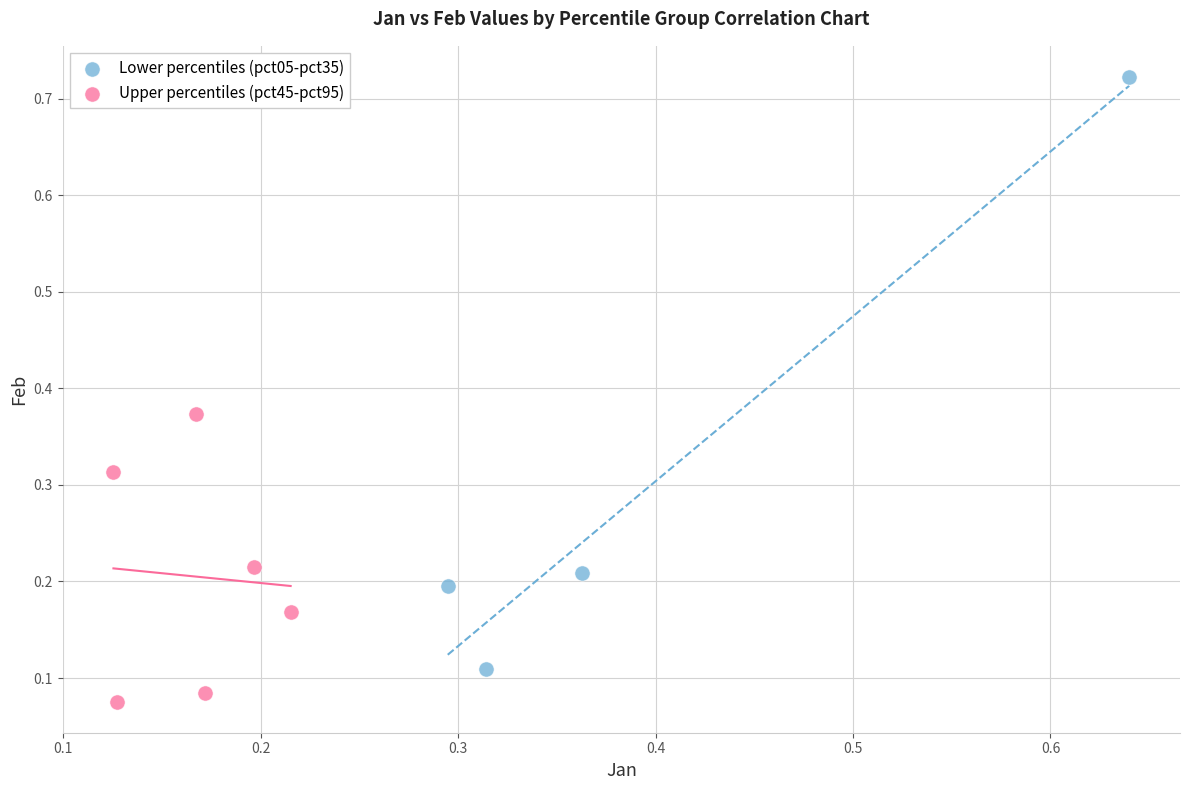

Which series reaches the maximum Y coordinate?

Lower percentiles (pct05-pct35)